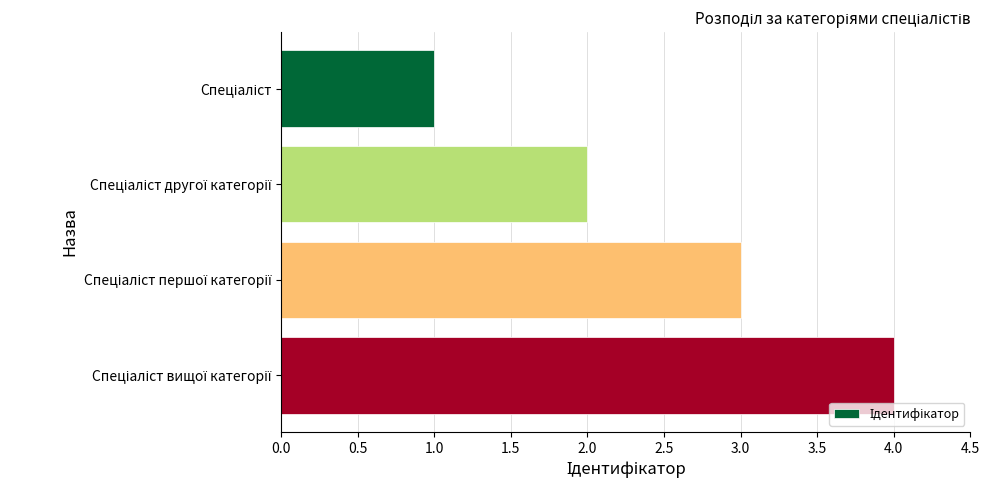

What is the maximum value shown in the chart?

4